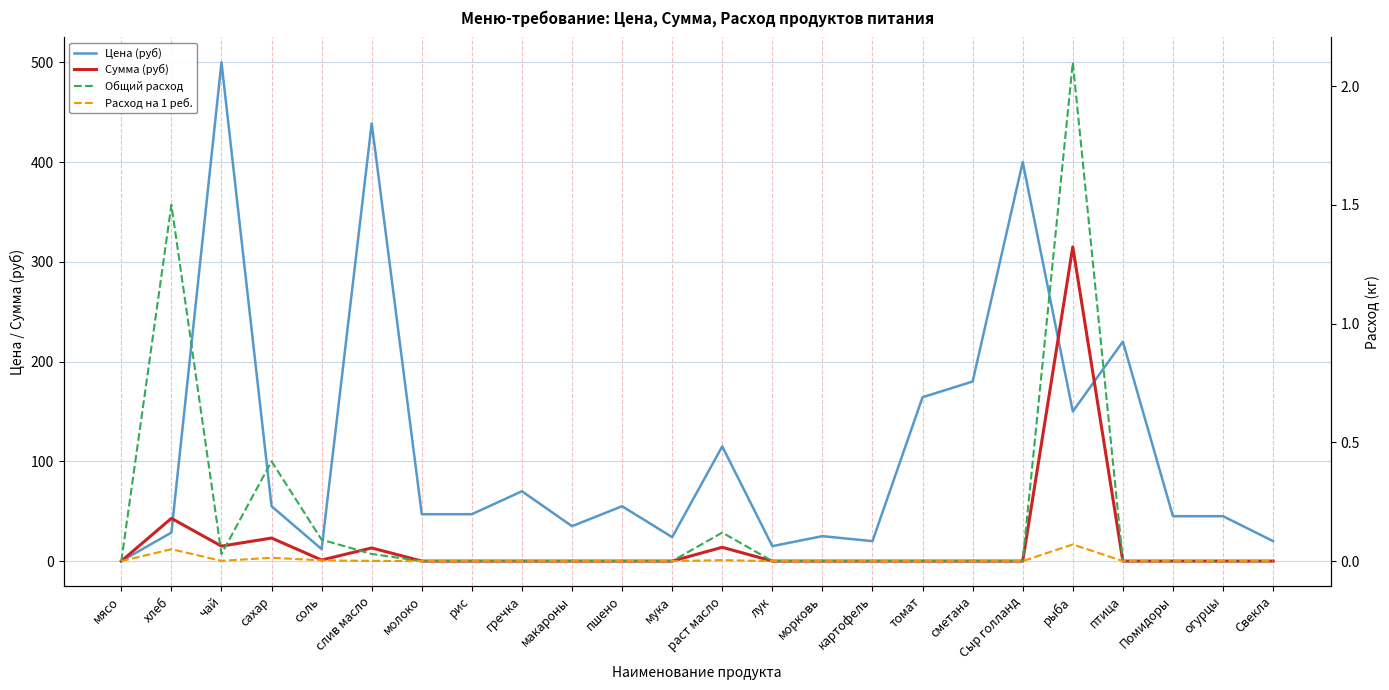

What is the total value across all series at сметана?

180.0